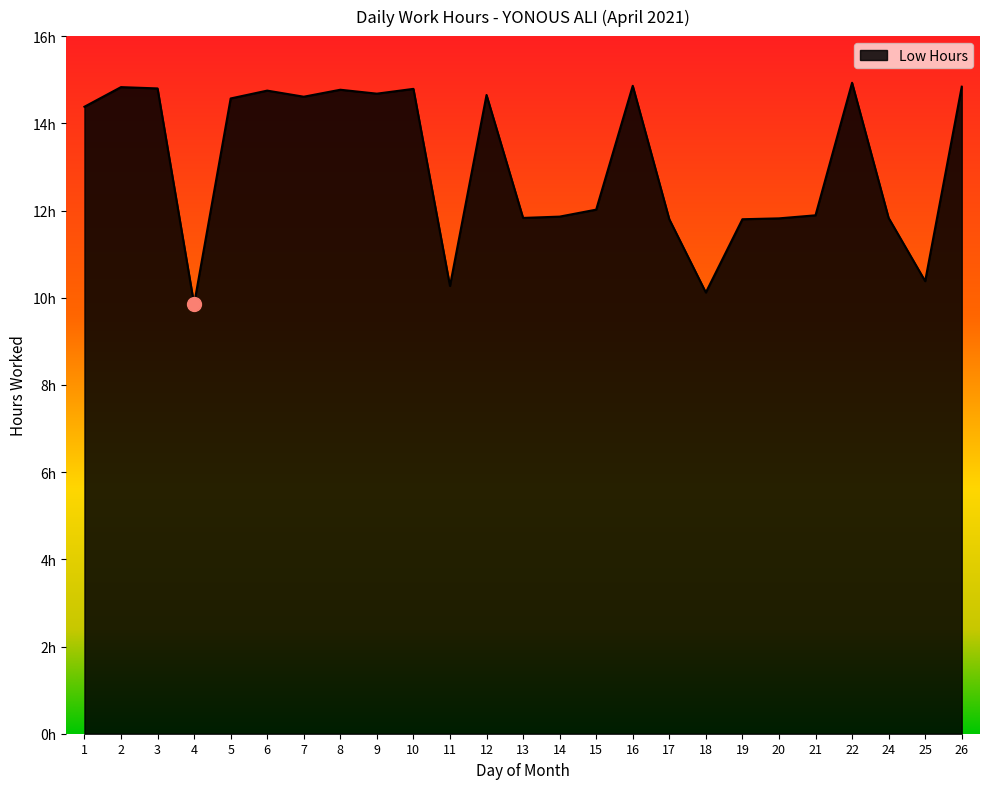

Reading left to right, list all the values displayed in this chart.

1=14.4	2=14.8	3=14.8	4=9.8	5=14.6	6=14.8	7=14.6	8=14.8	9=14.7	10=14.8	11=10.3	12=14.7	13=11.8	14=11.9	15=12.0	16=14.9	17=11.8	18=10.1	19=11.8	20=11.8	21=11.9	22=14.9	24=11.8	25=10.4	26=14.8